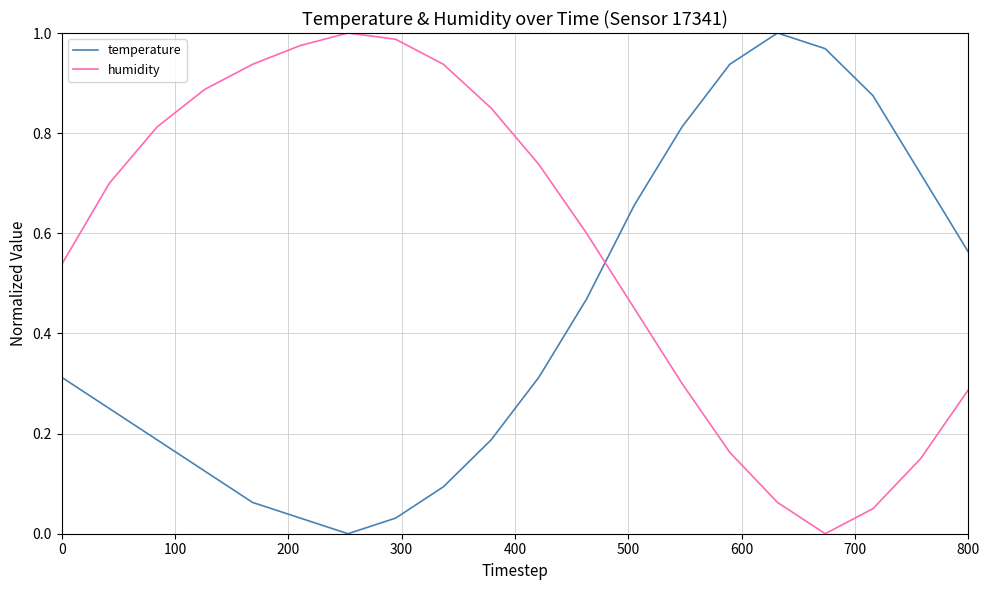

How many times do temperature and humidity cross each other?

1